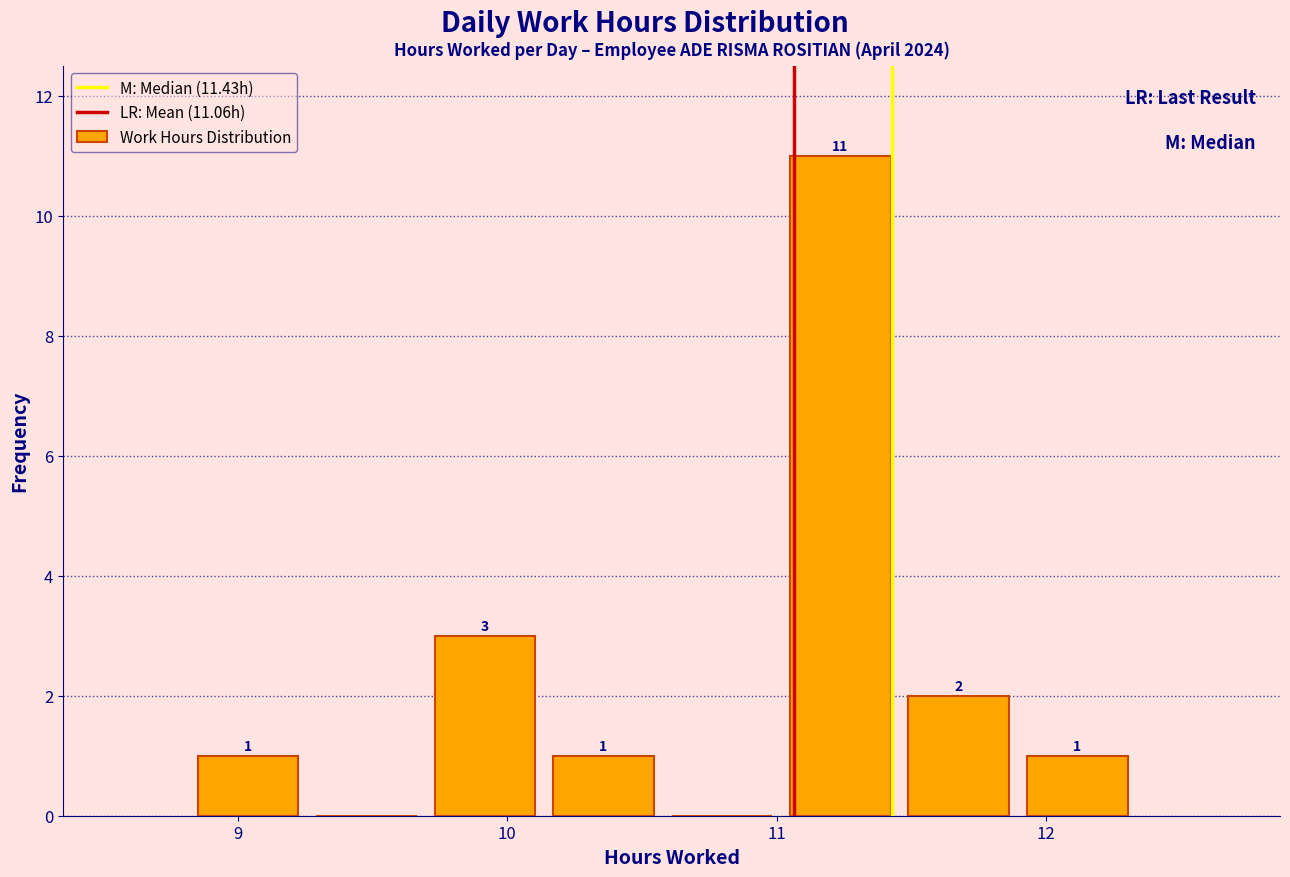

Which range on the x-axis has the tallest bar?

11.05 to 11.49